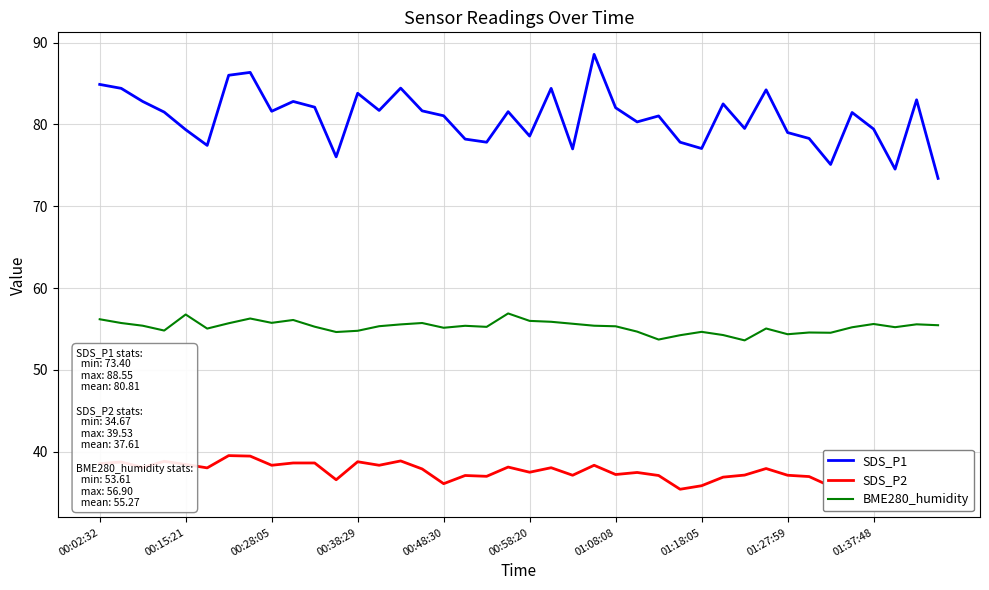

True or false: BME280_humidity and SDS_P2 intersect in this chart.

False